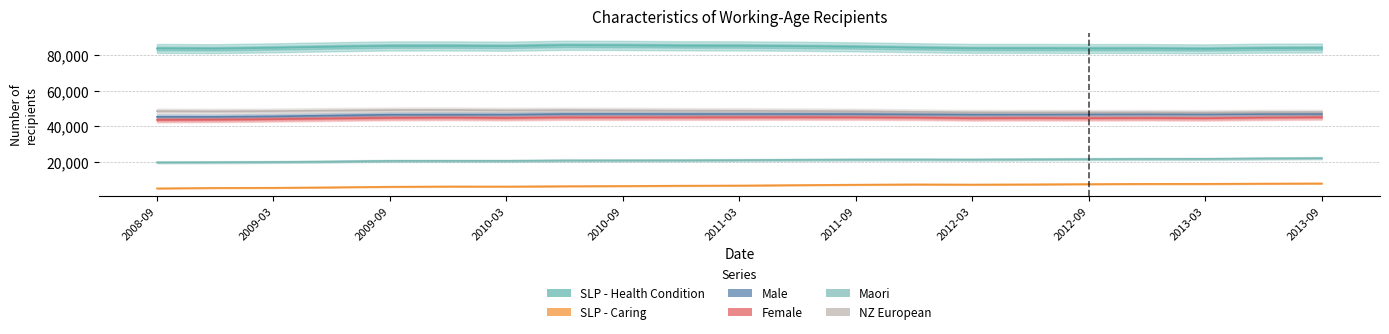

At which category does Female reach its first local peak?

2011-03